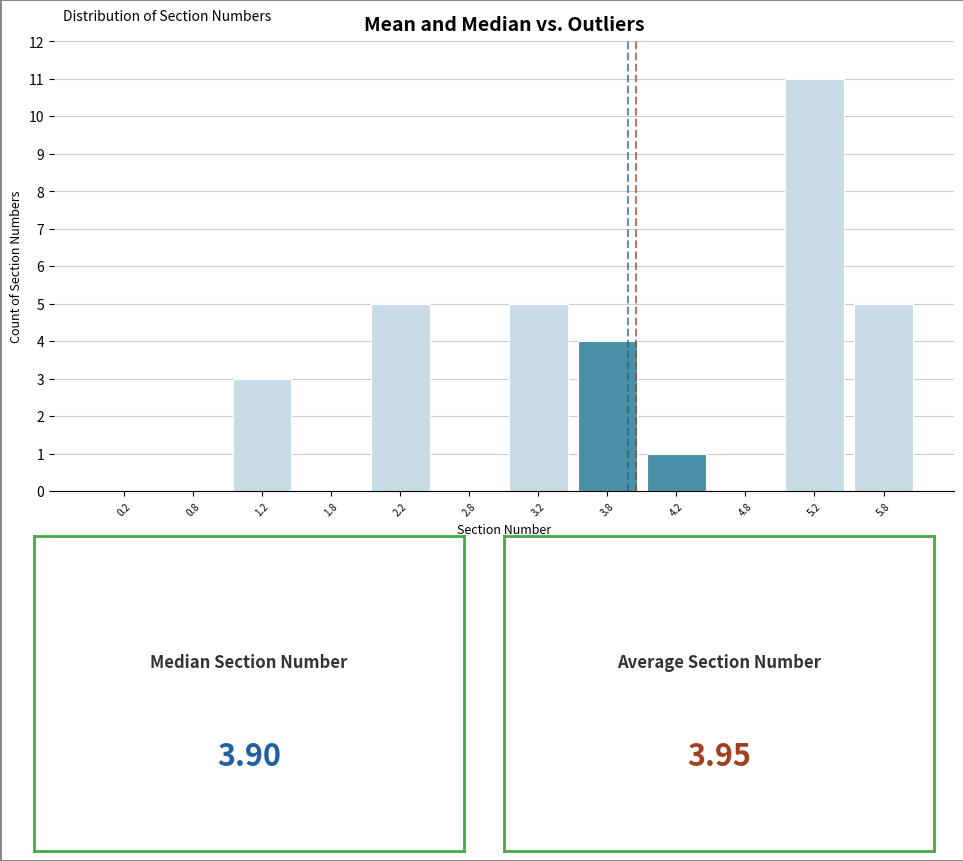

Over which range of the x-axis is the bar tallest?

5.0 to 5.5